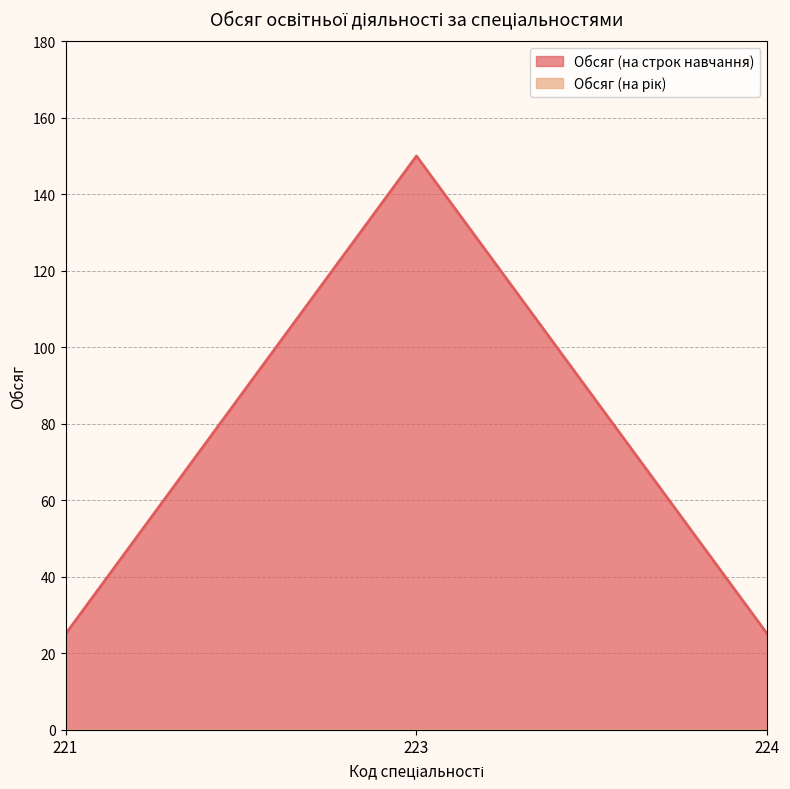

What is the minimum value shown in the chart?

0